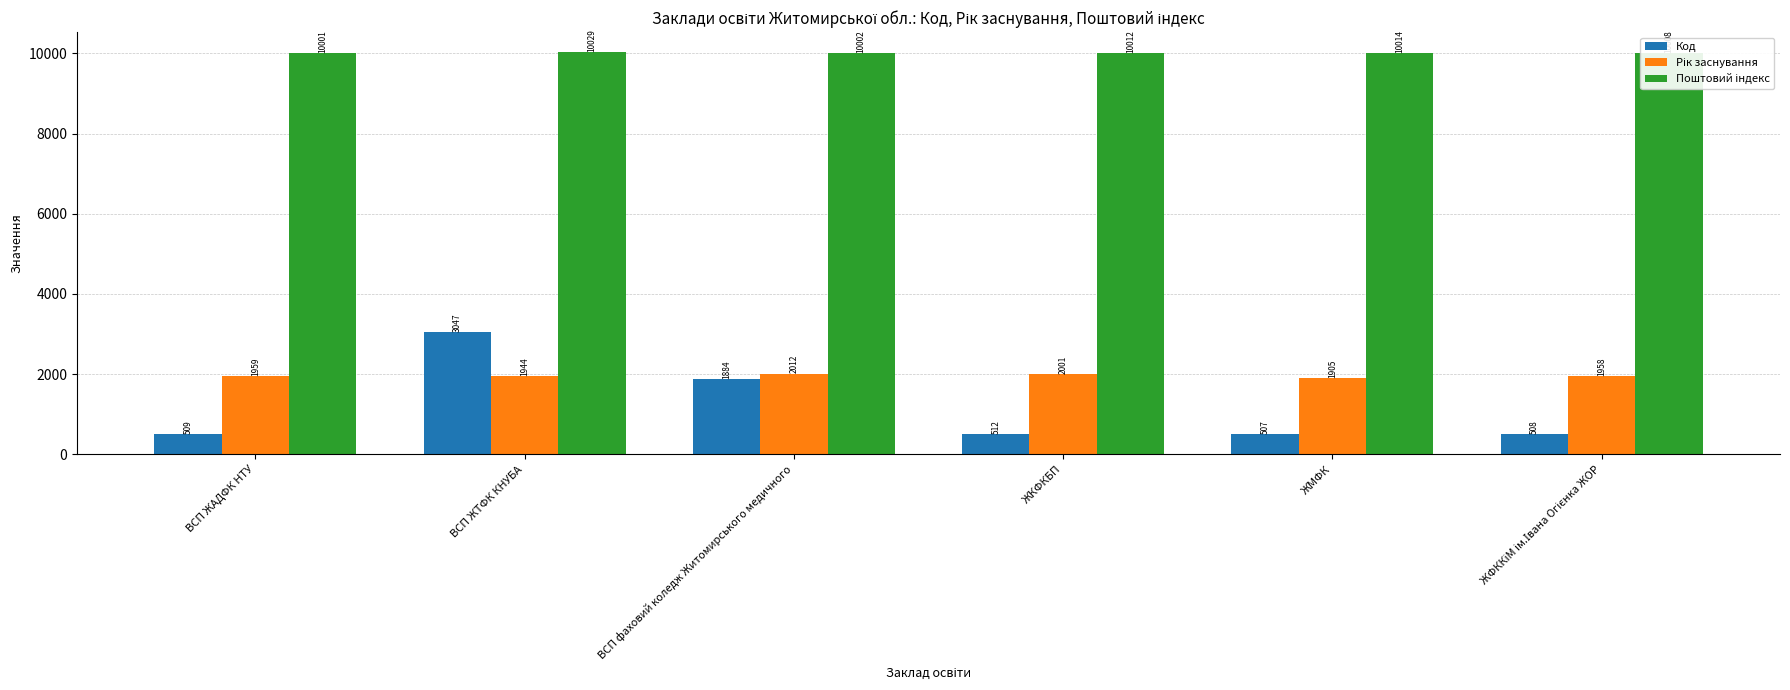

How many groups of bars are there?

6